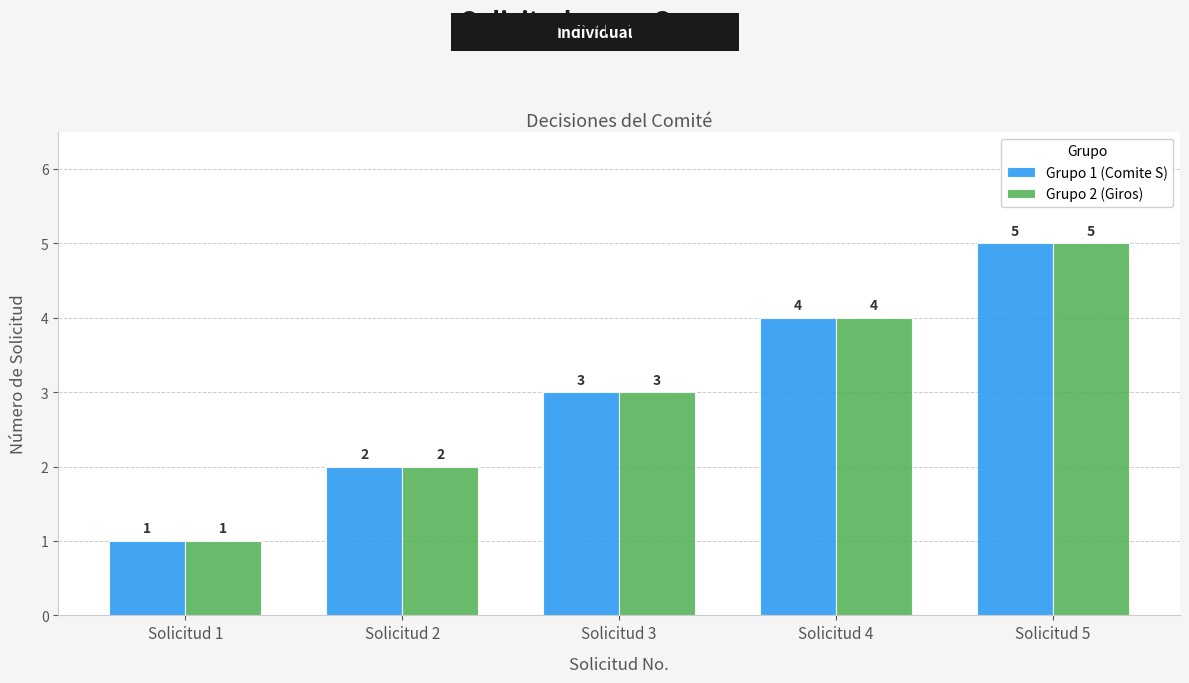

What is the total value across all series at Solicitud 4?

8